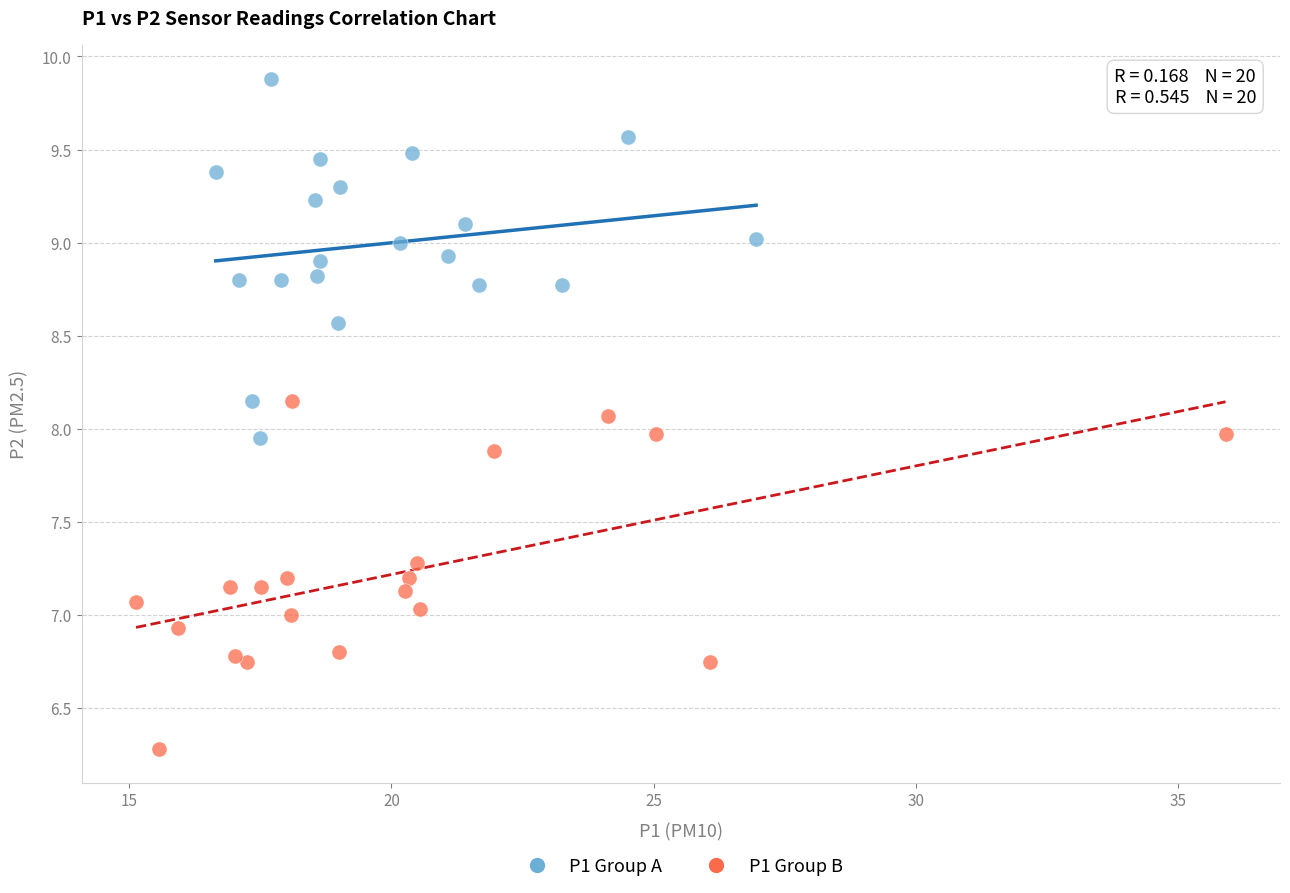

Which series contains the lowest Y value?

P1 Group B